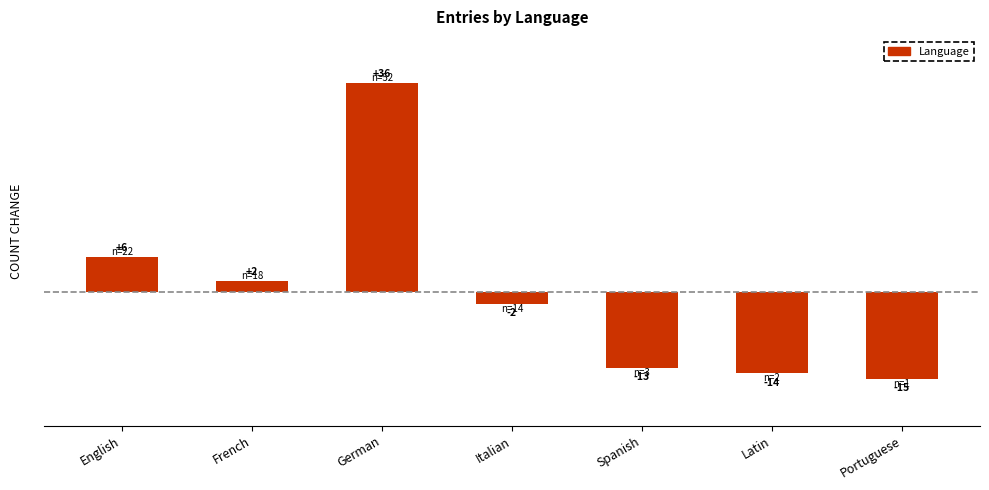

Are the bars horizontal?

No